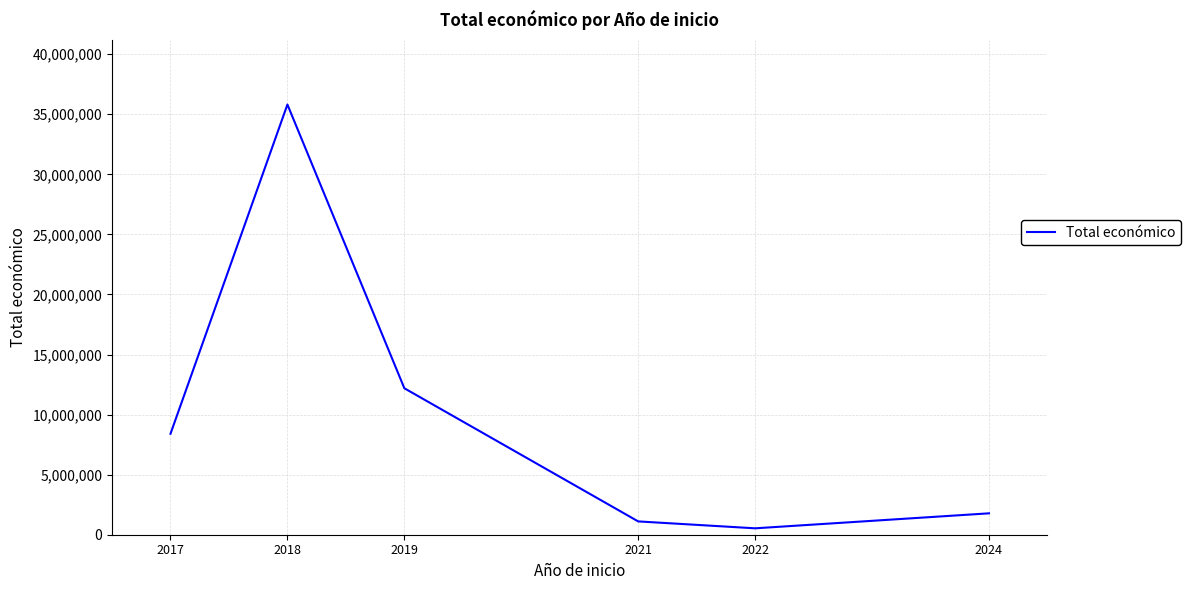

What is the sum of all values?

59825806